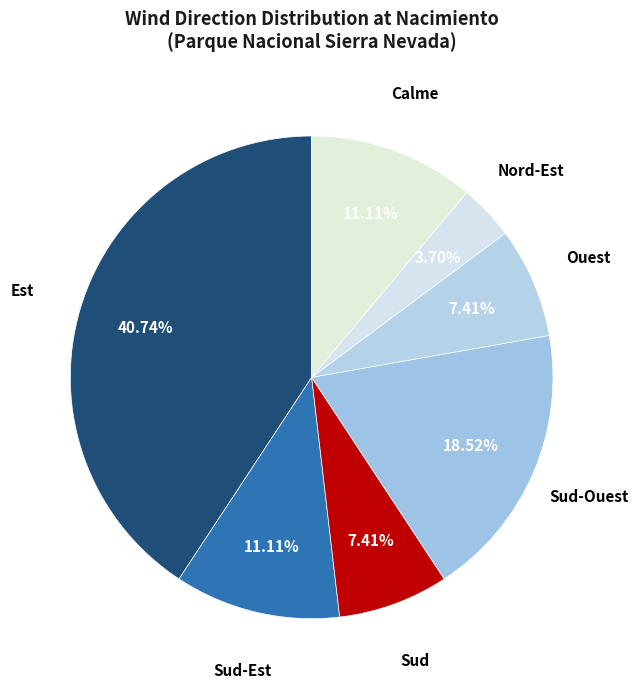

How many slices are in this pie chart?

7